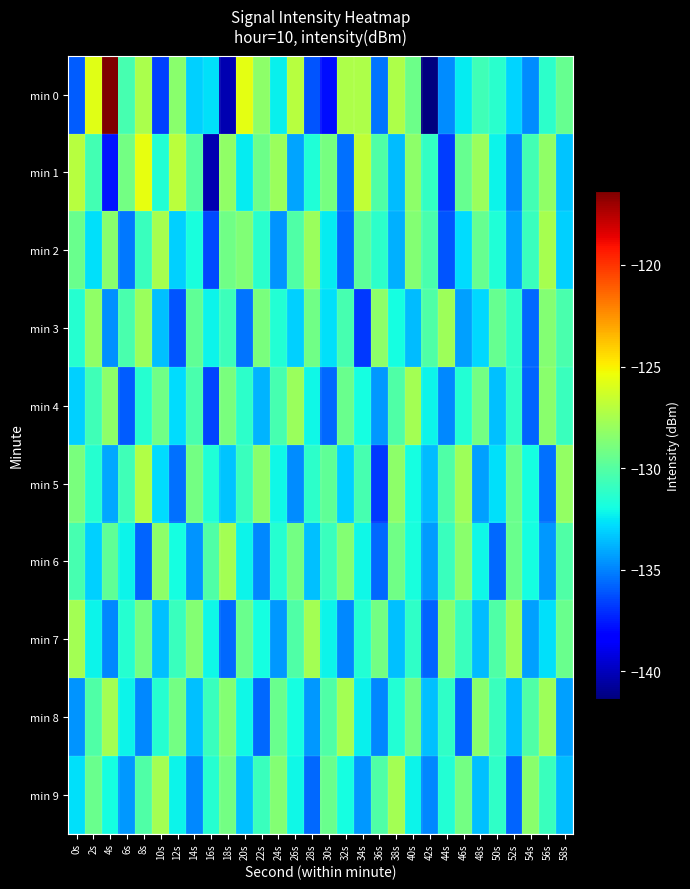

Which series has the largest range (max minus min)?

min 0